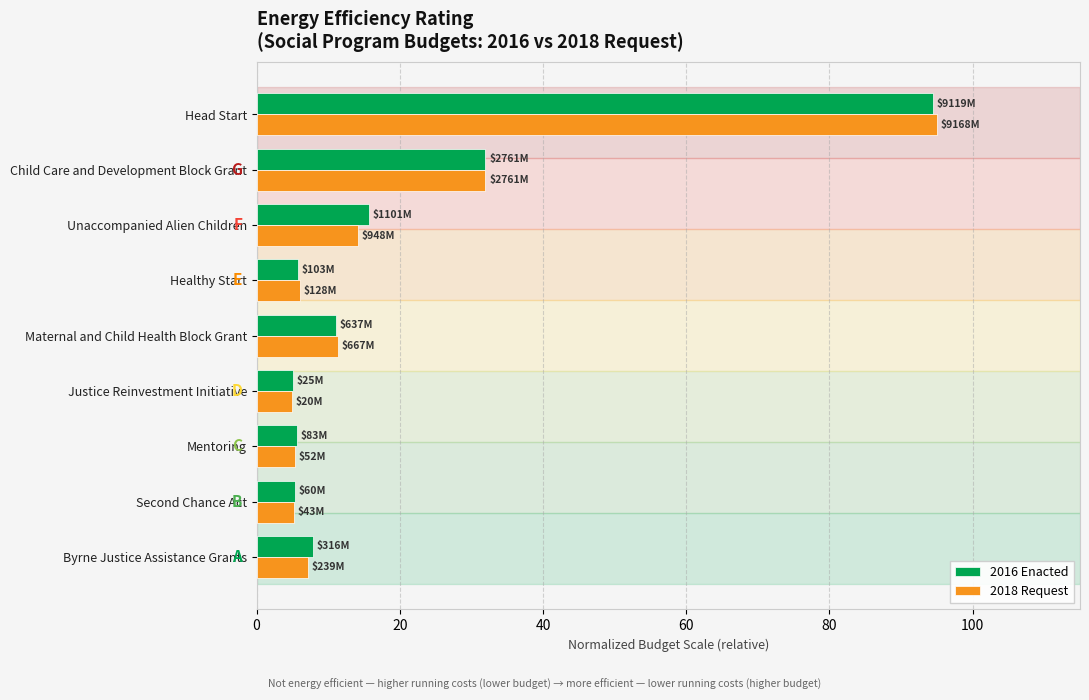

The value of 2018 Request at Mentoring is 5.3. True or false?

True